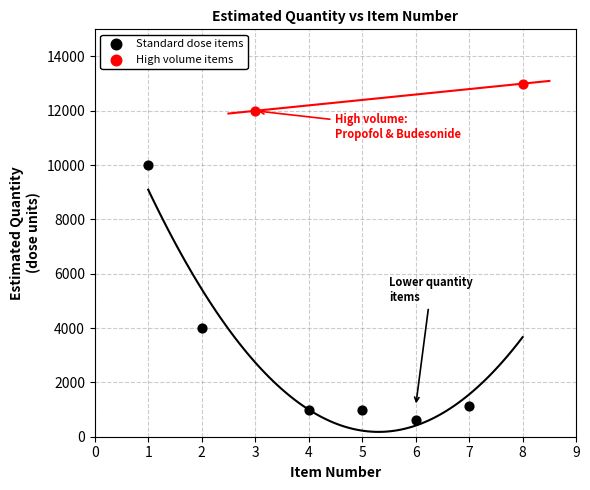

What are all the series names shown in the legend?

Standard dose items, High volume items